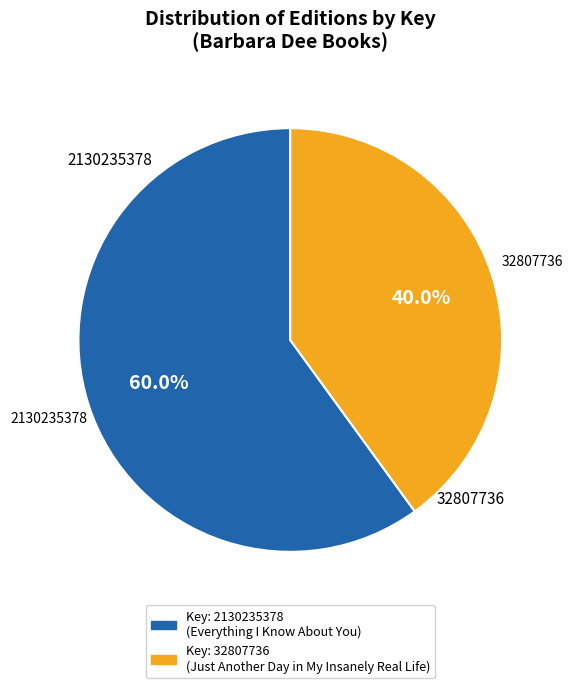

Is the sum of 32807736 and 2130235378 greater than half?

Yes